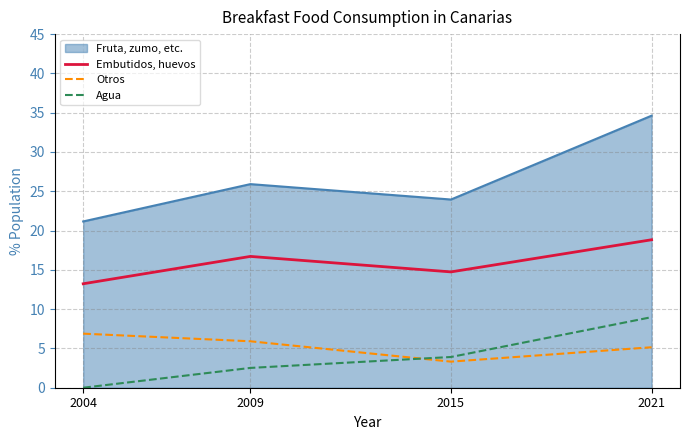

How many lines are shown in the chart?

4